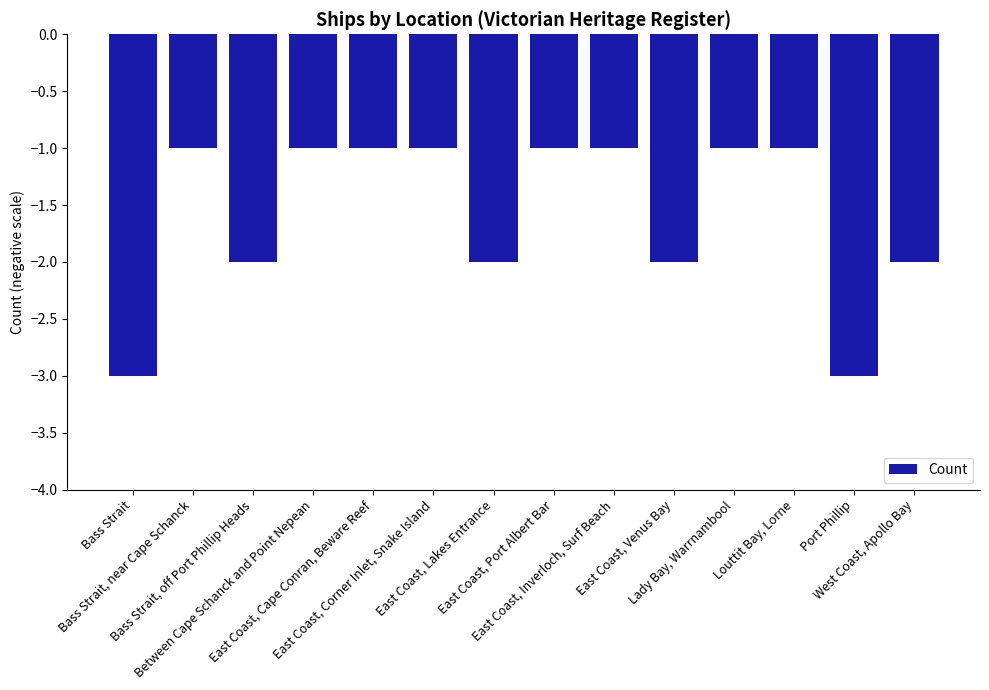

Are the bars grouped side by side (vs. stacked)?

No